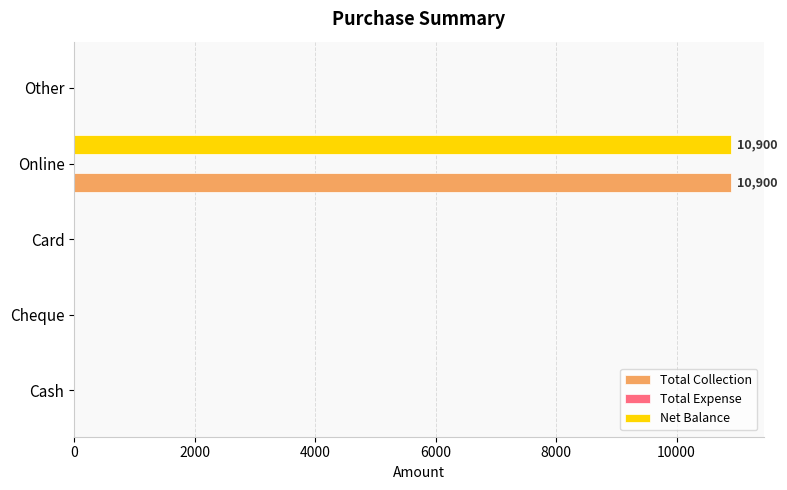

True or false: Total Collection has a value of 10900 at Online.

True